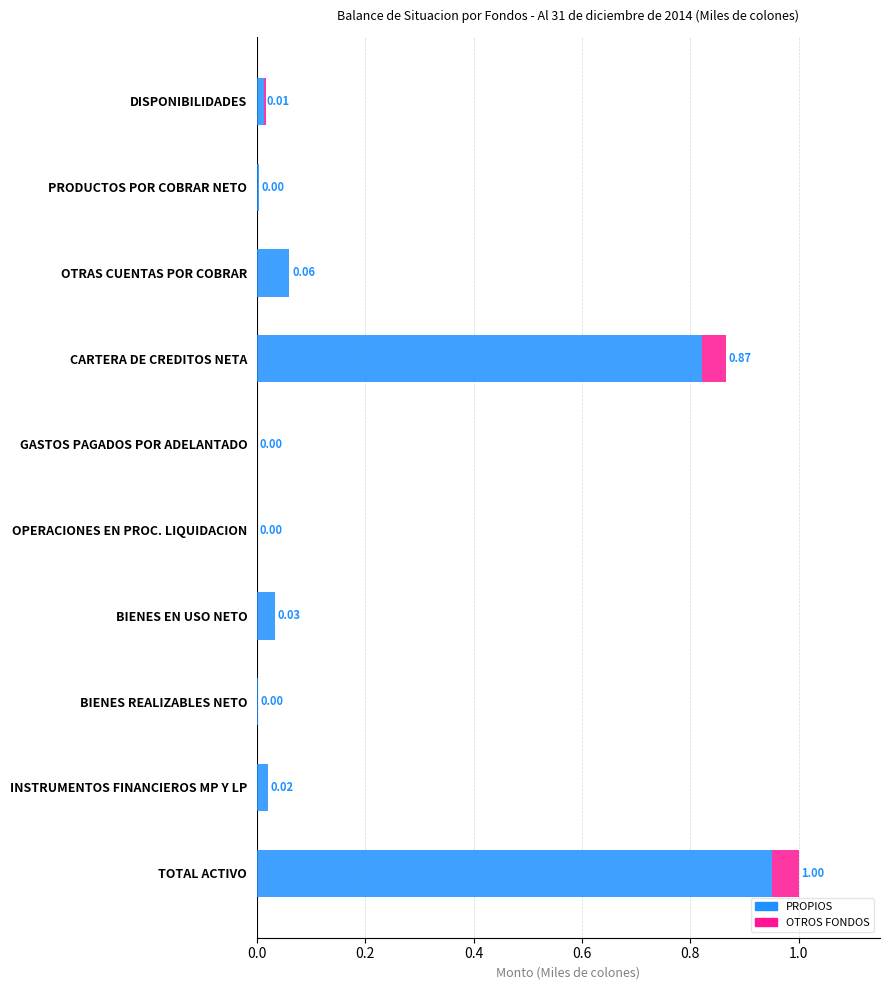

How many data points does each series have?

10